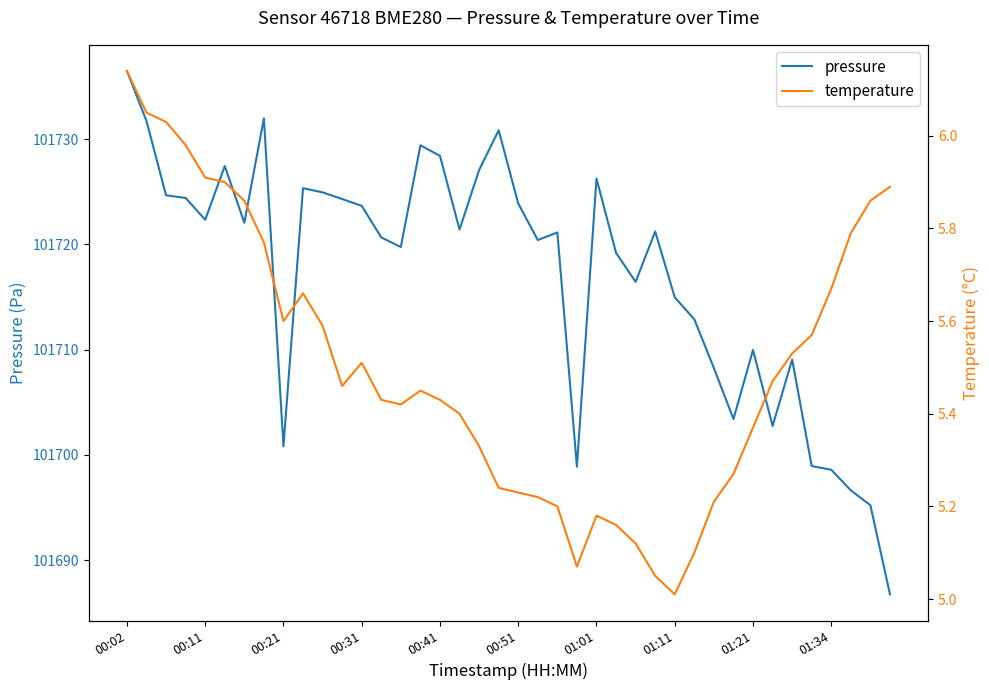

What is the value of the pressure point at the 14th from the left?

101720.7